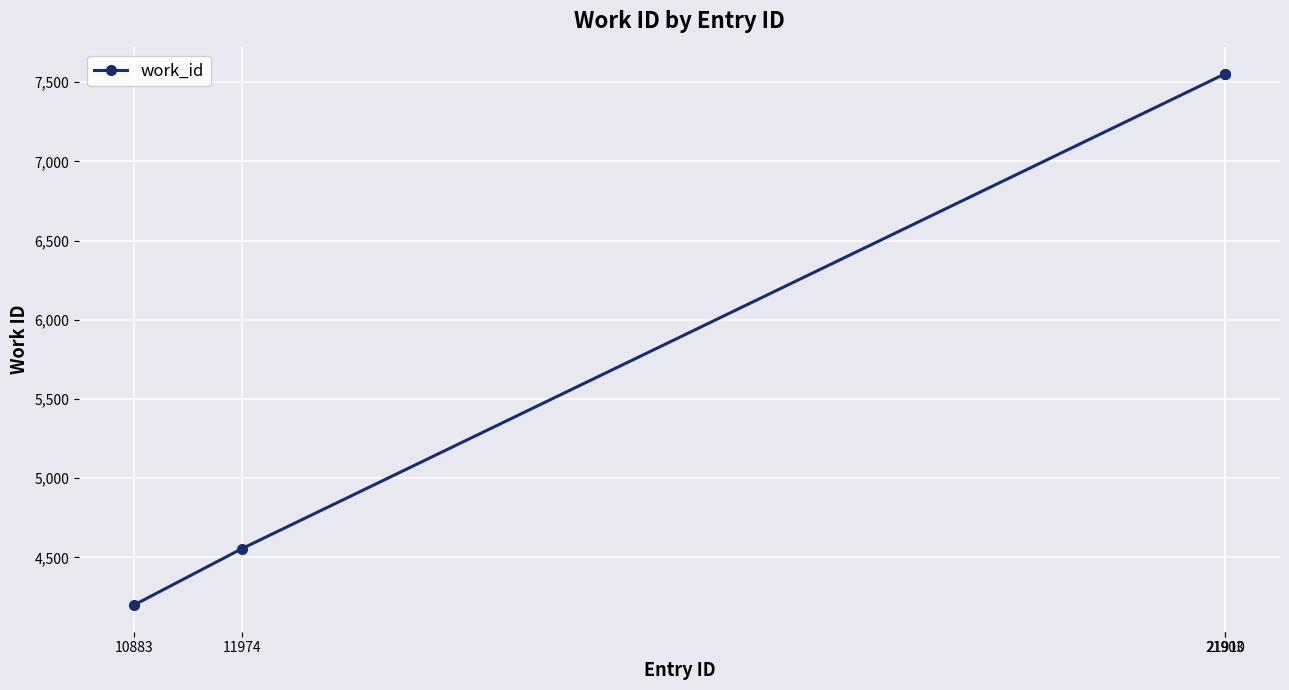

At which label is the value closest to 5875?

11974